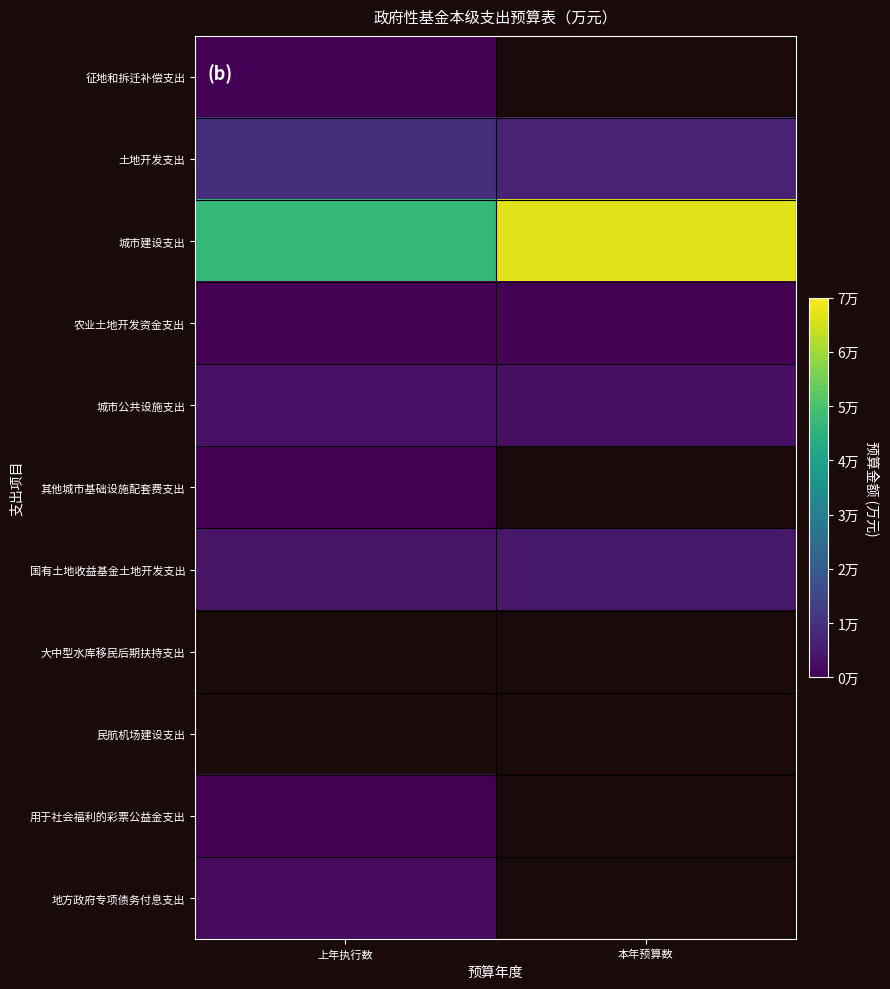

Is the value of 农业土地开发资金支出 at 上年执行数 greater than the value of 城市建设支出 at 上年执行数?

No